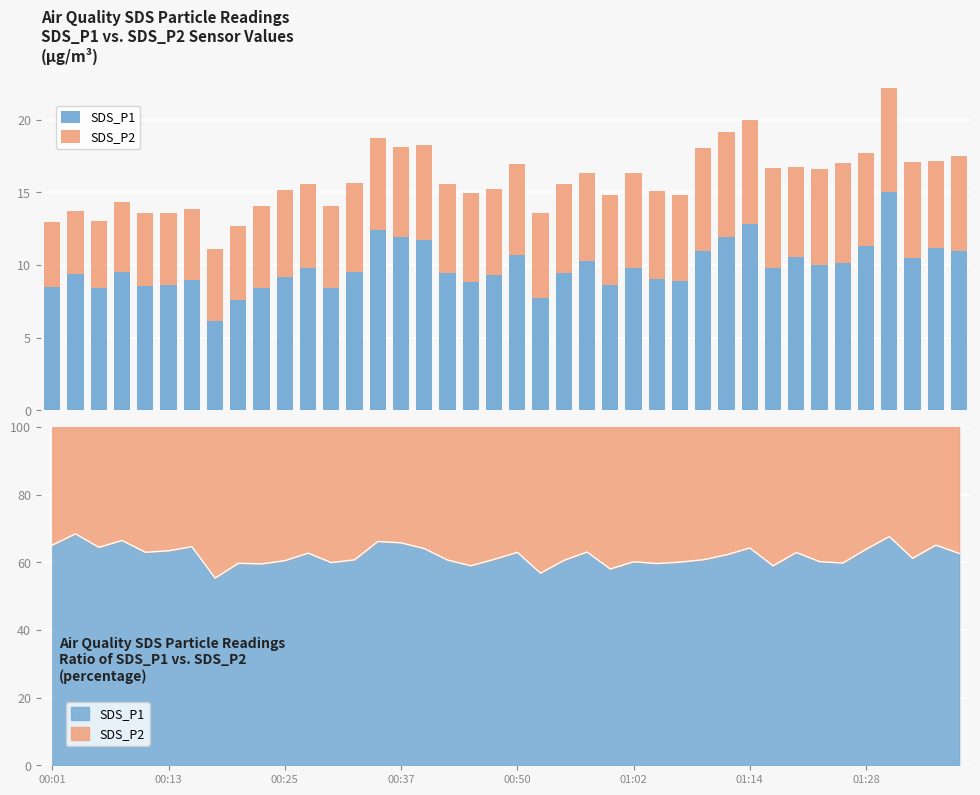

What is the sum of all SDS_P1 values?

394.4